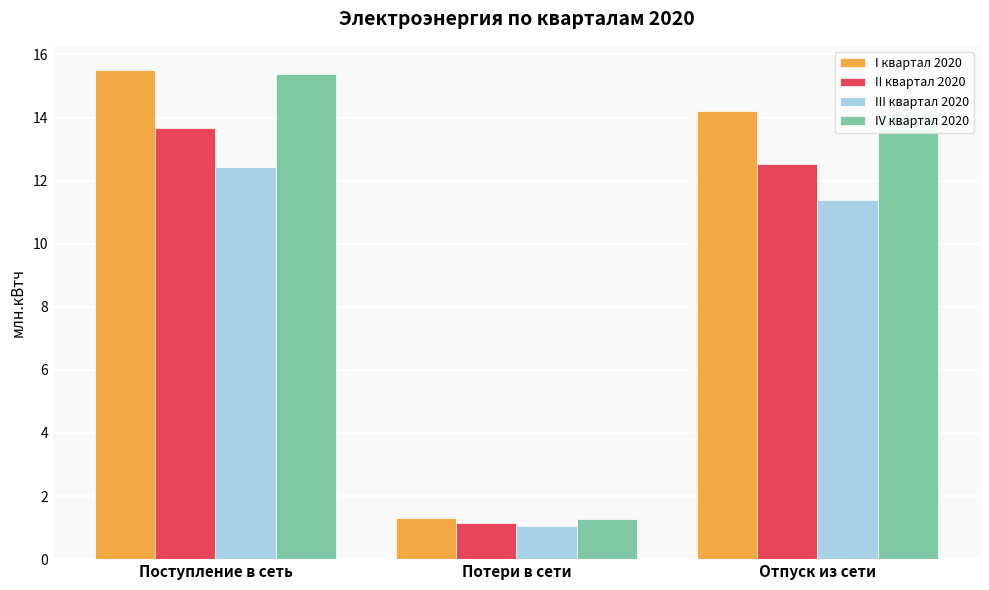

What is the label of the 3rd bar from the left?

Отпуск из сети